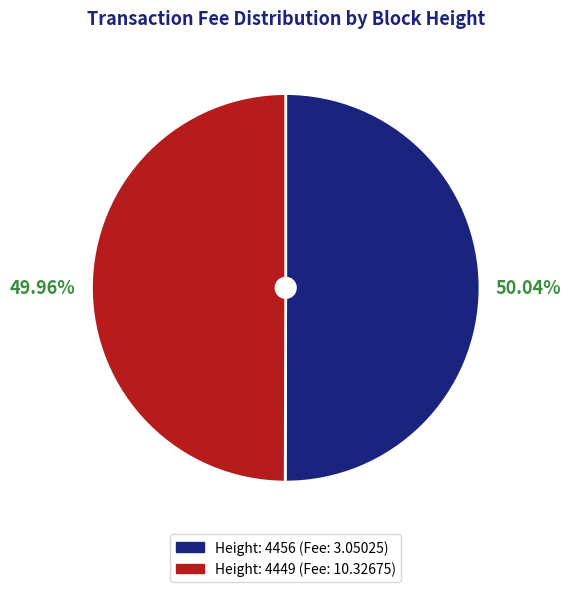

Count the number of slices in the pie.

2